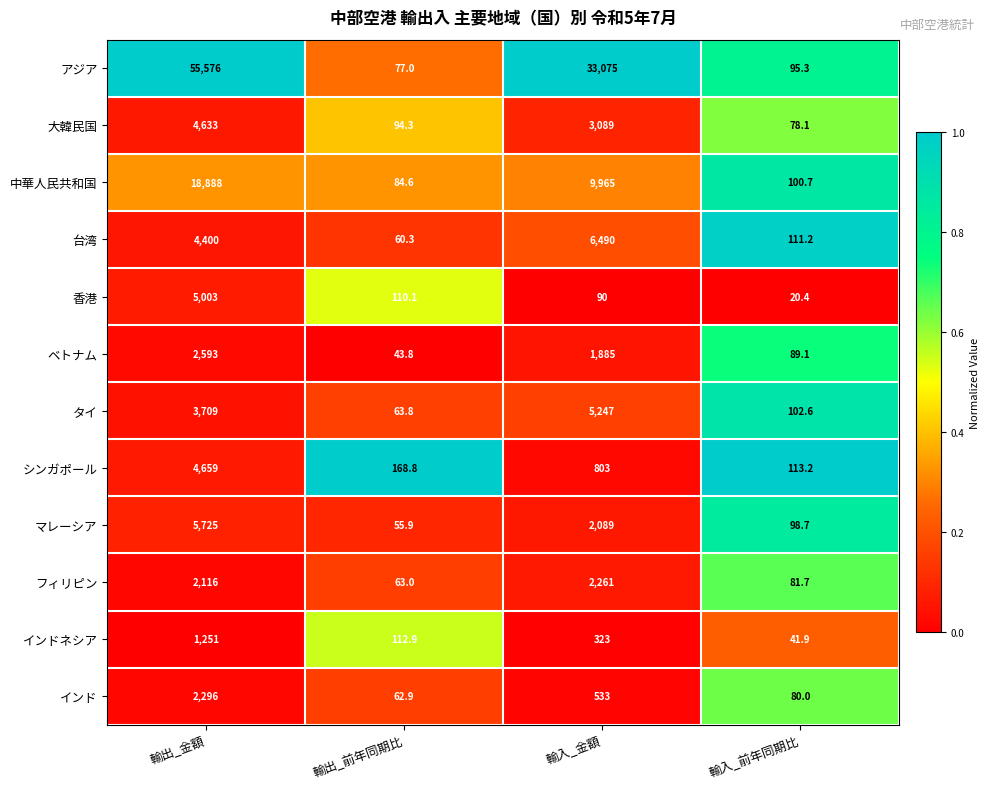

Between 輸出_金額 and 輸出_前年同期比, which series saw the biggest shift?

アジア